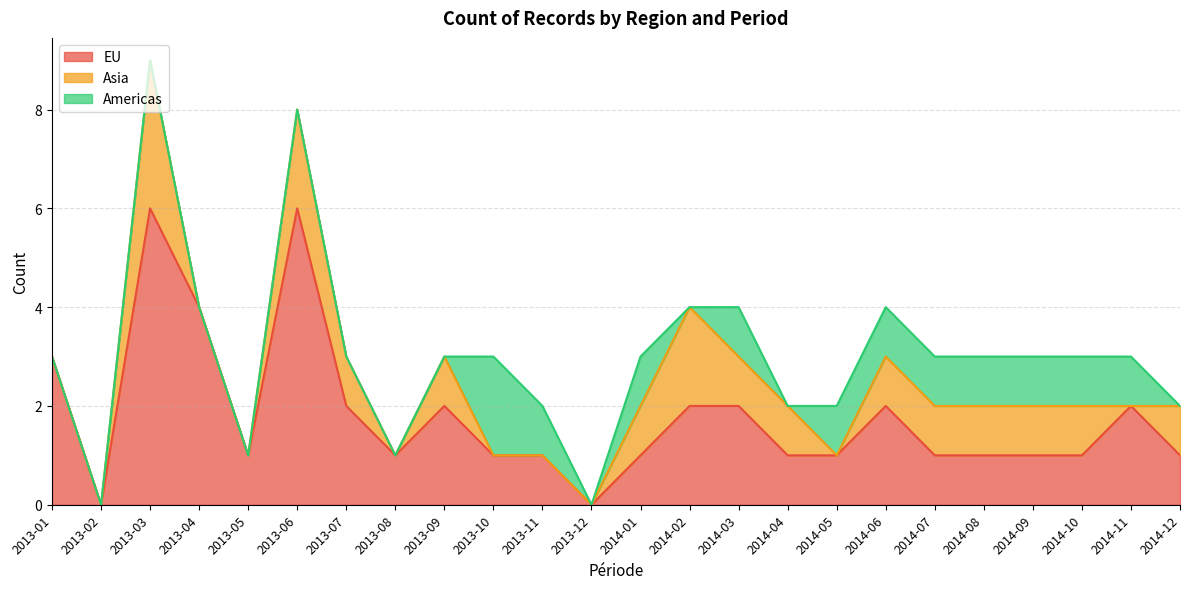

What is the difference between the highest and lowest values at 2013-01?

3